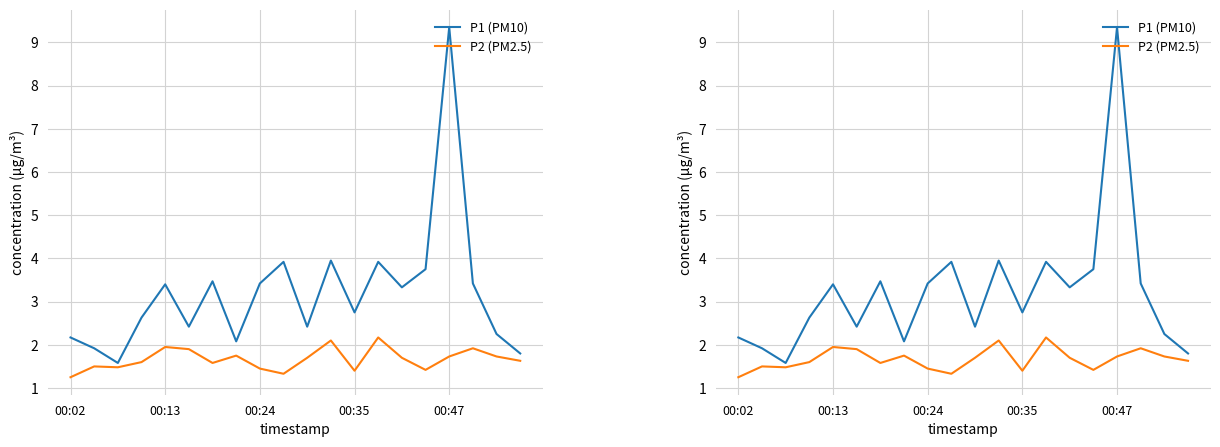

Reading left to right, transcribe all the data shown in this chart.

P1 (PM10): 2.2	1.9	1.6	2.6	3.4	2.4	3.5	2.1	3.4	3.9	2.4	4.0	2.8	3.9	3.3	3.8	9.3	3.4	2.2	1.8
P2 (PM2.5): 1.2	1.5	1.5	1.6	1.9	1.9	1.6	1.8	1.4	1.3	1.7	2.1	1.4	2.2	1.7	1.4	1.7	1.9	1.7	1.6